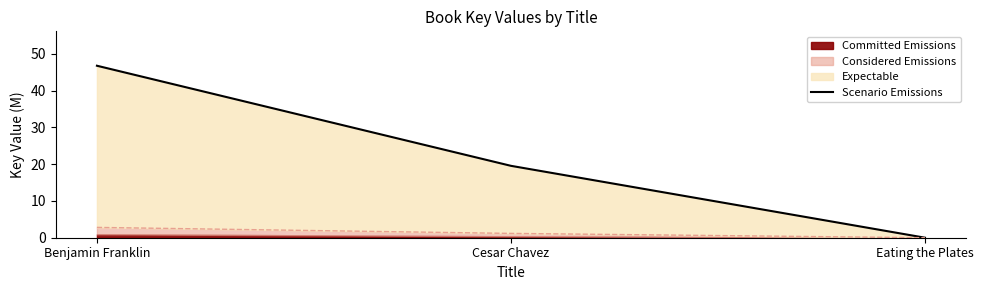

Does the chart have visible grid lines?

No